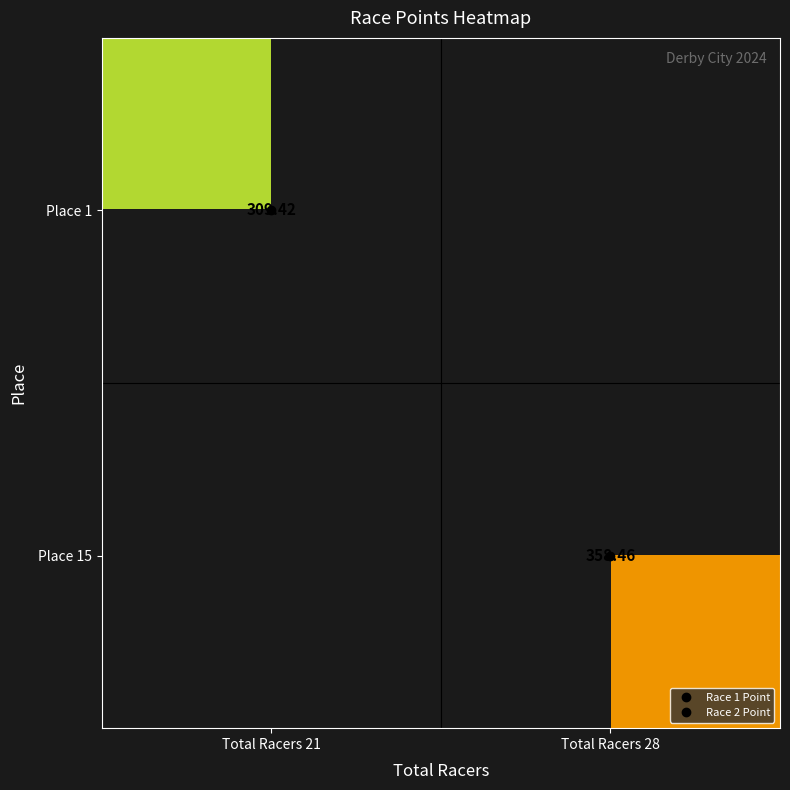

What is the minimum value shown in the chart?

309.4